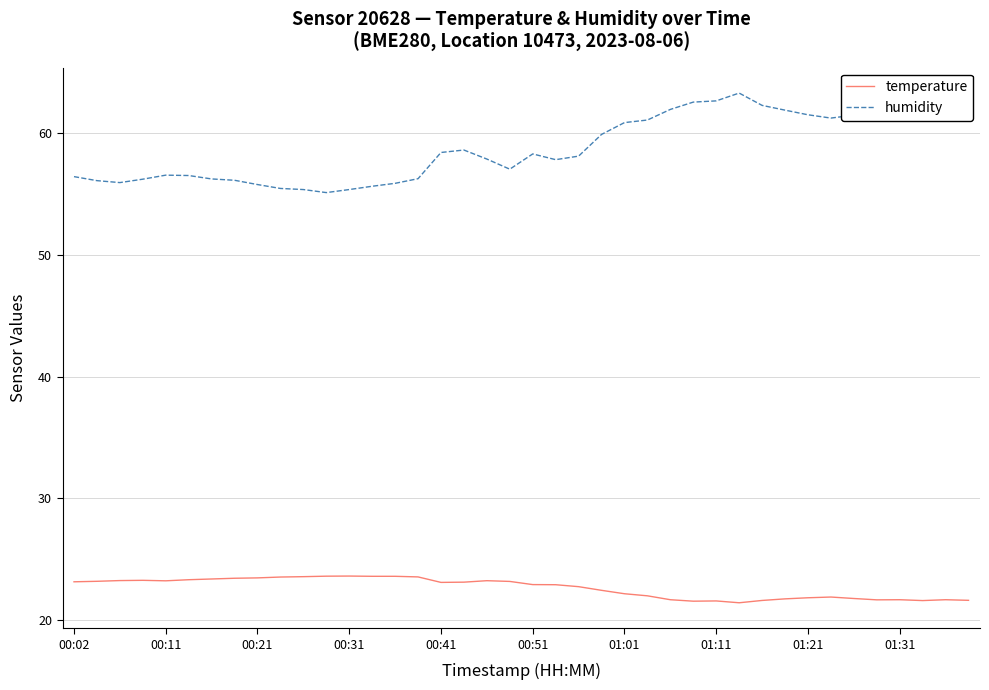

Rank the series by their maximum value, from highest to lowest.

humidity, temperature